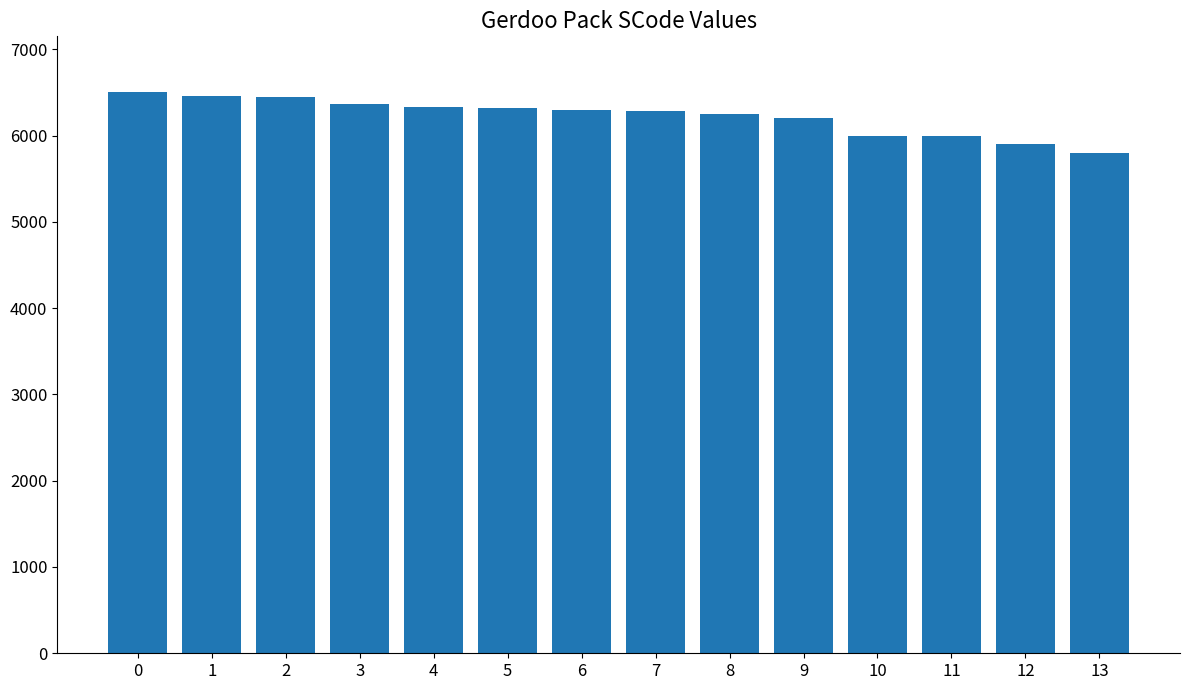

What is the smallest value displayed?

5800